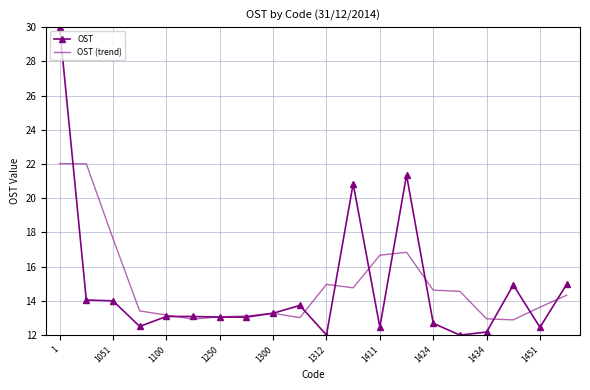

True or false: OST (trend) has more than 0 interior local peaks.

True